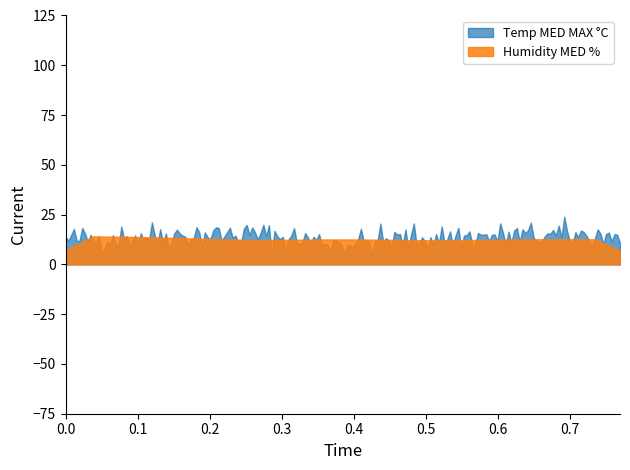

How many categories are shown in the chart?

200